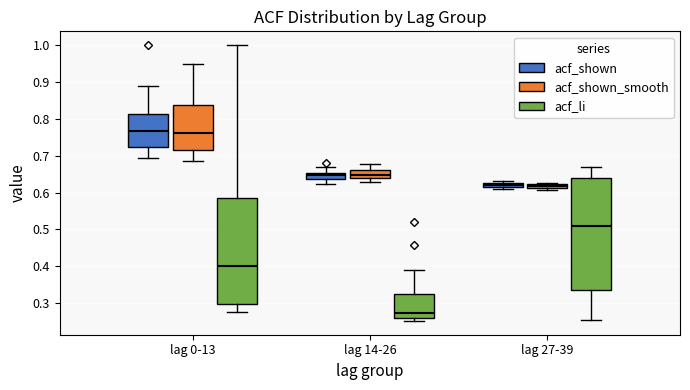

Where does the median line of the box for lag 14-26 (acf_li) sit on the y-axis? The values are not printed on the chart, so give them approximately, as read against the axis.

0.27